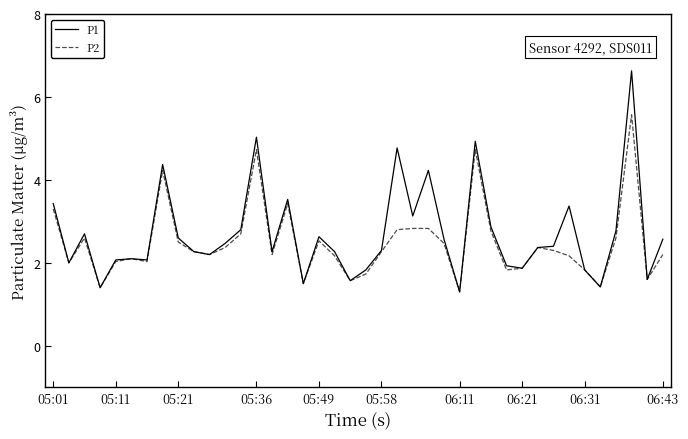

What is the minimum value for P2?

1.3